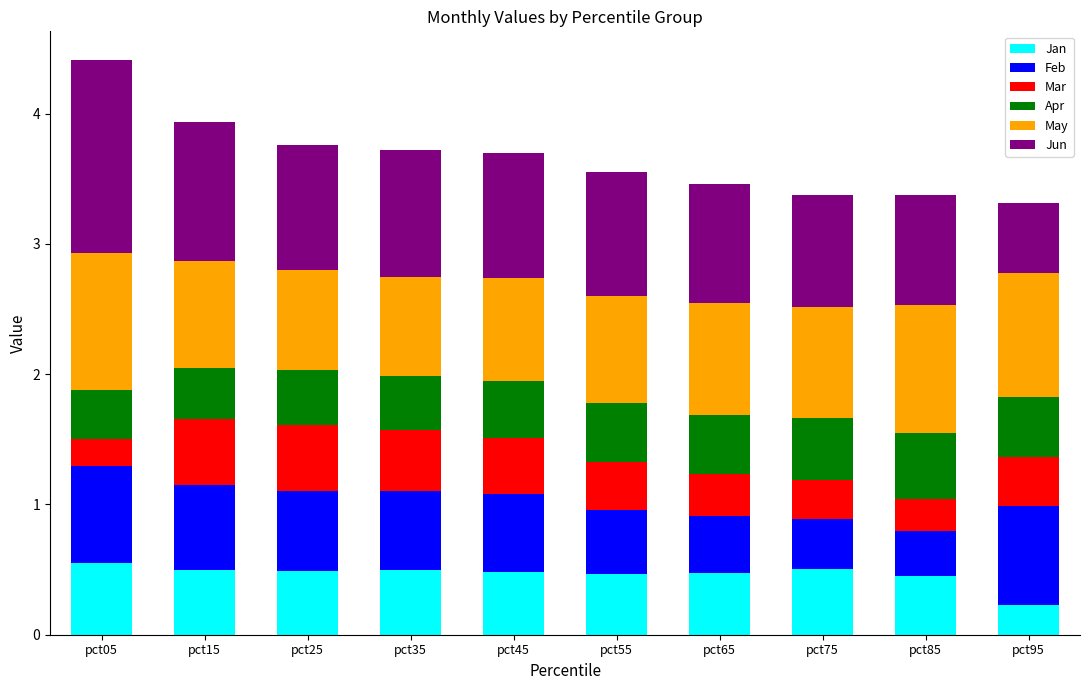

What is the sum of all Jan values?

4.6